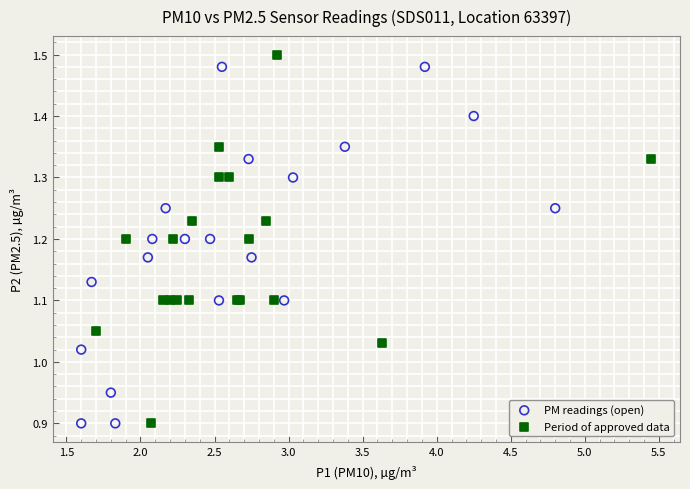

What are all the series names shown in the legend?

PM readings (open), Period of approved data